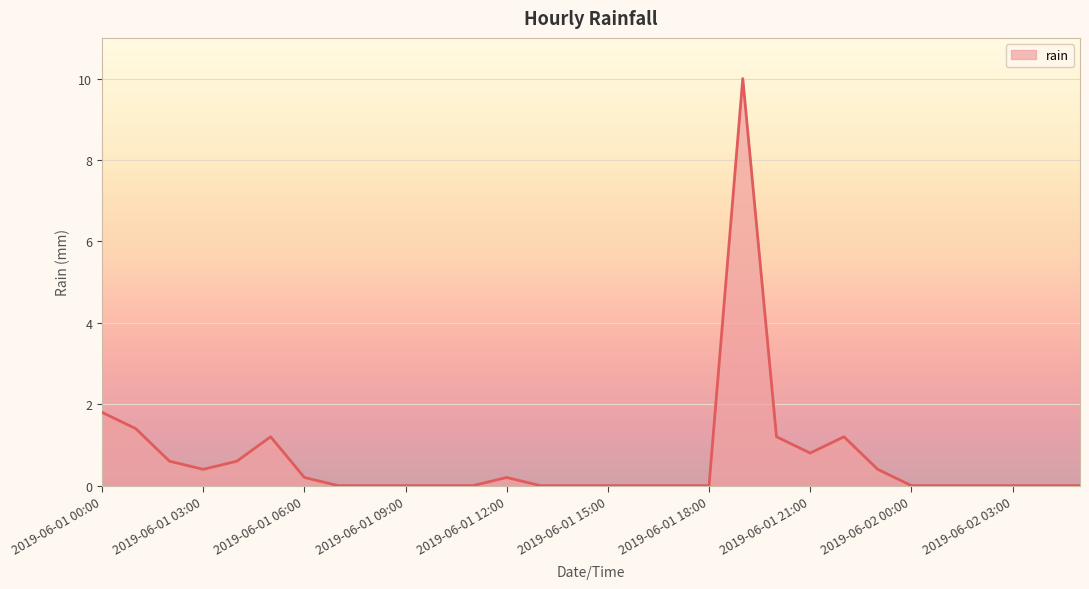

How many lines are shown in the chart?

1